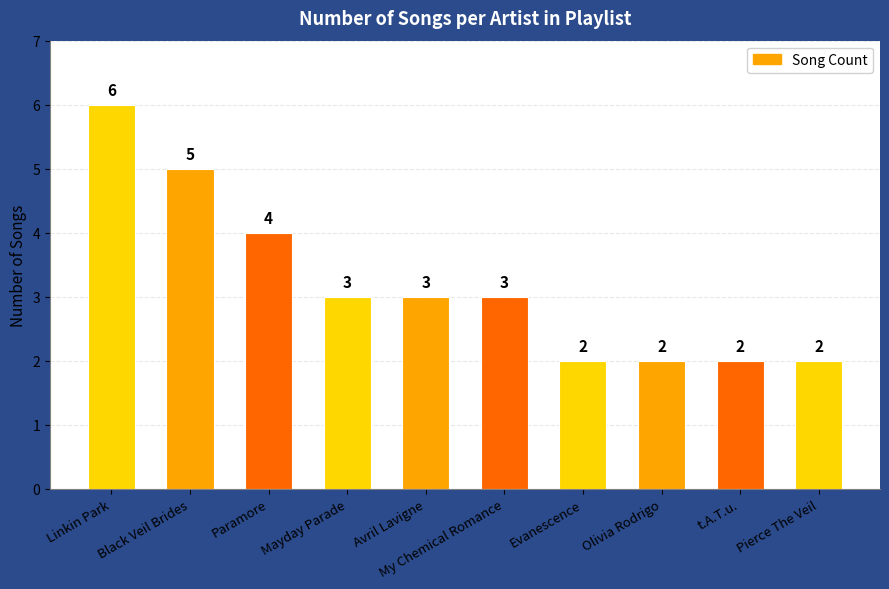

What is the difference between the second highest and minimum values?

3